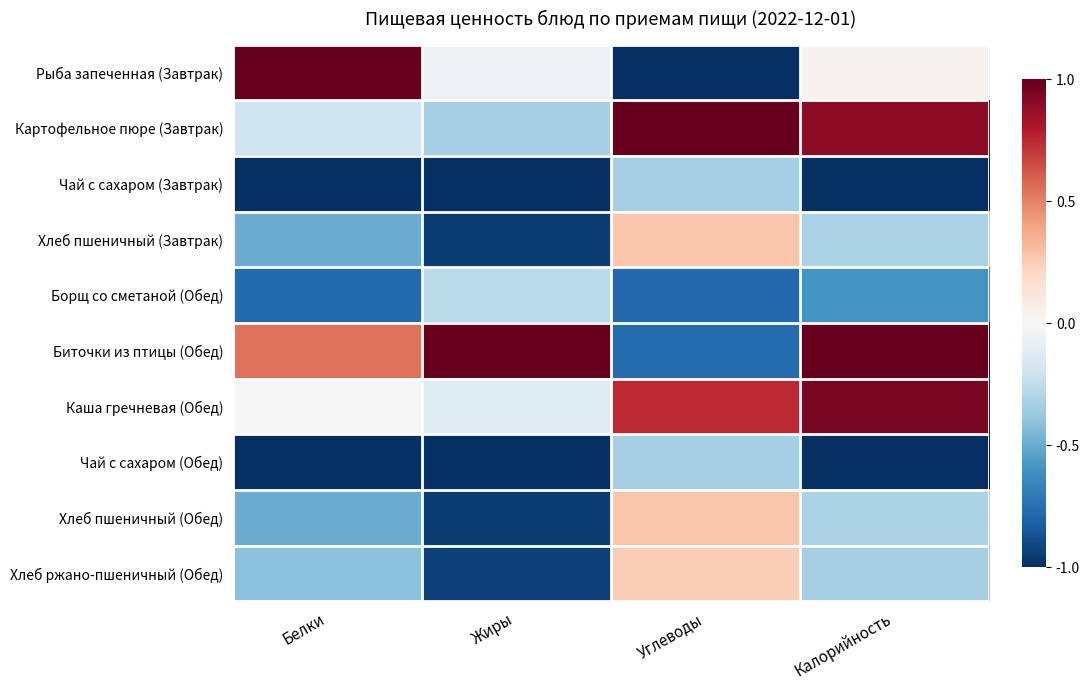

Which category has the highest value across all series?

Белки